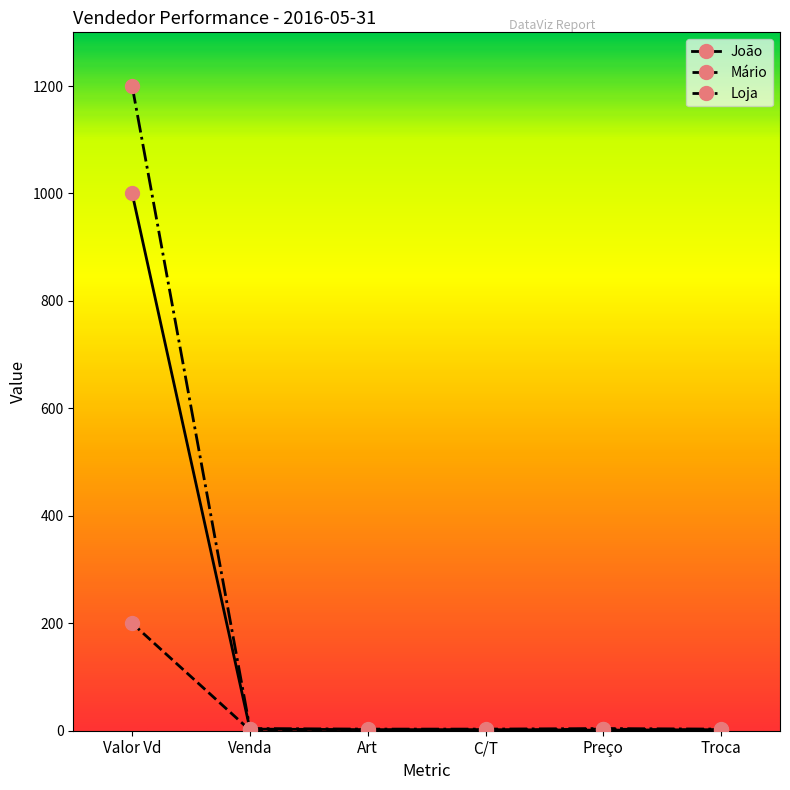

What is the difference between the maximum and minimum values in the João series?

999